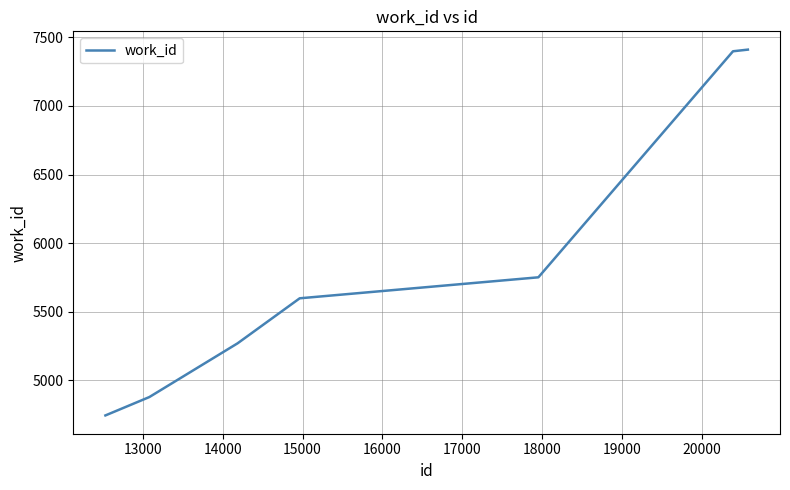

What is the sum of all values?

41051